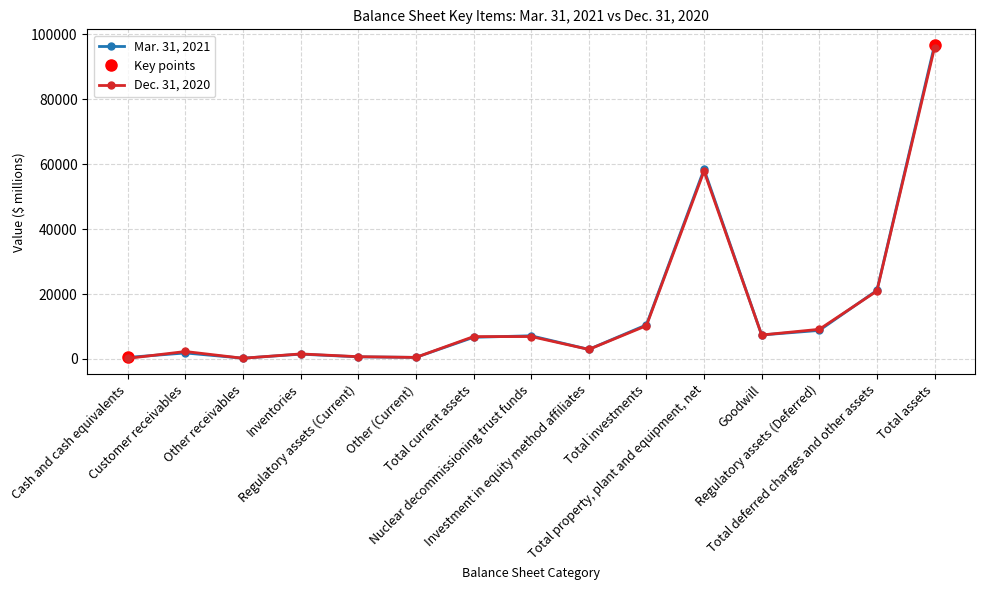

How many values in the Dec. 31, 2020 series exceed 6886?

7